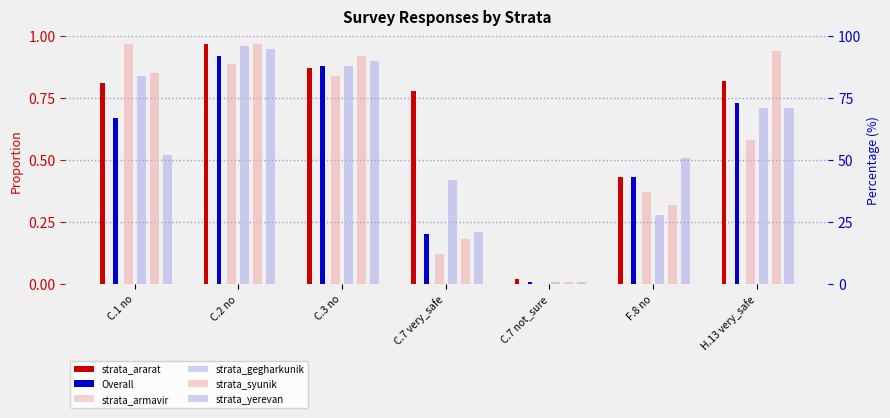

The strata_armavir series shows 0.1 at C.7 very_safe. True or false?

True